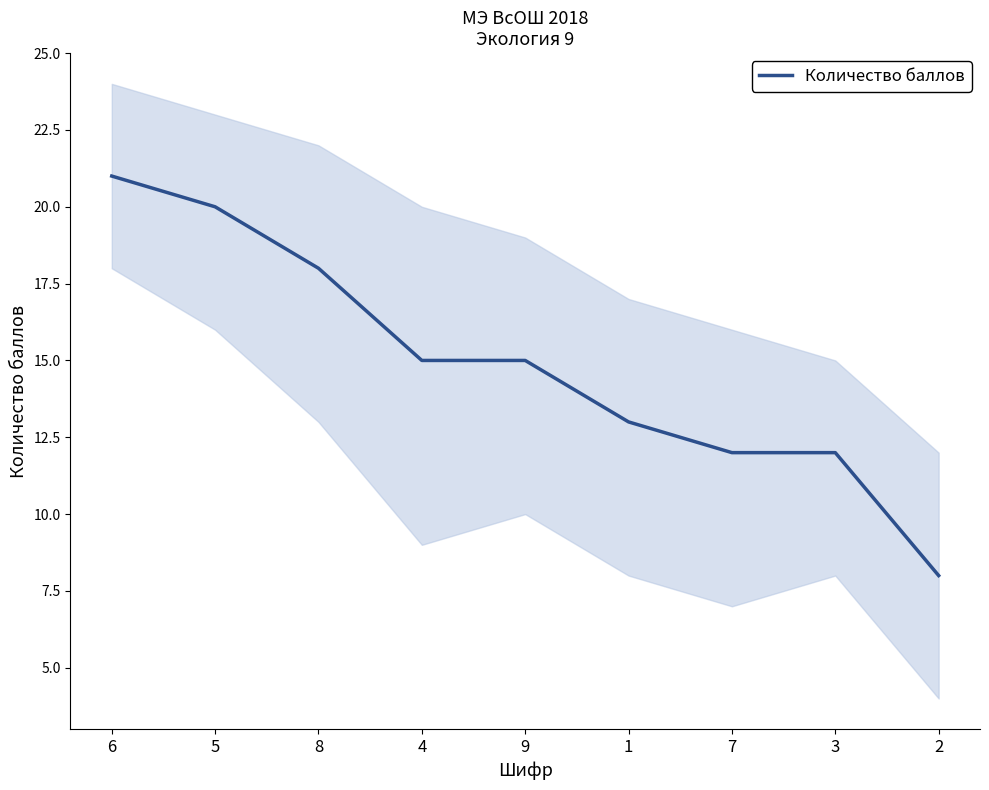

Does the chart display data point markers on the line(s)?

No